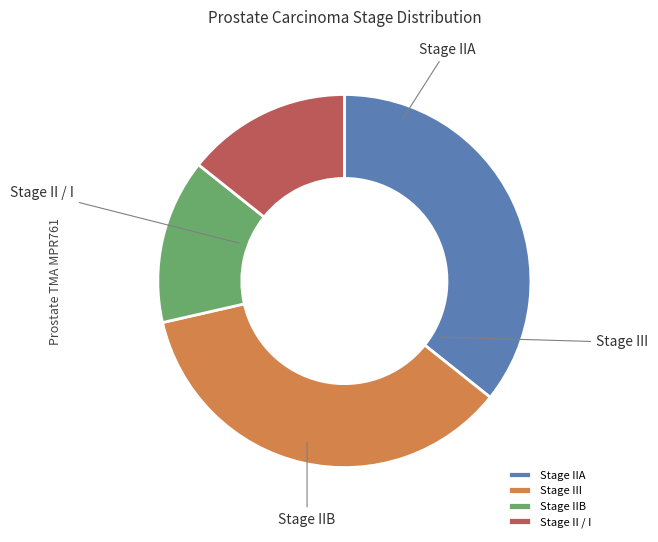

Does Stage IIB represent more than half of the total?

No